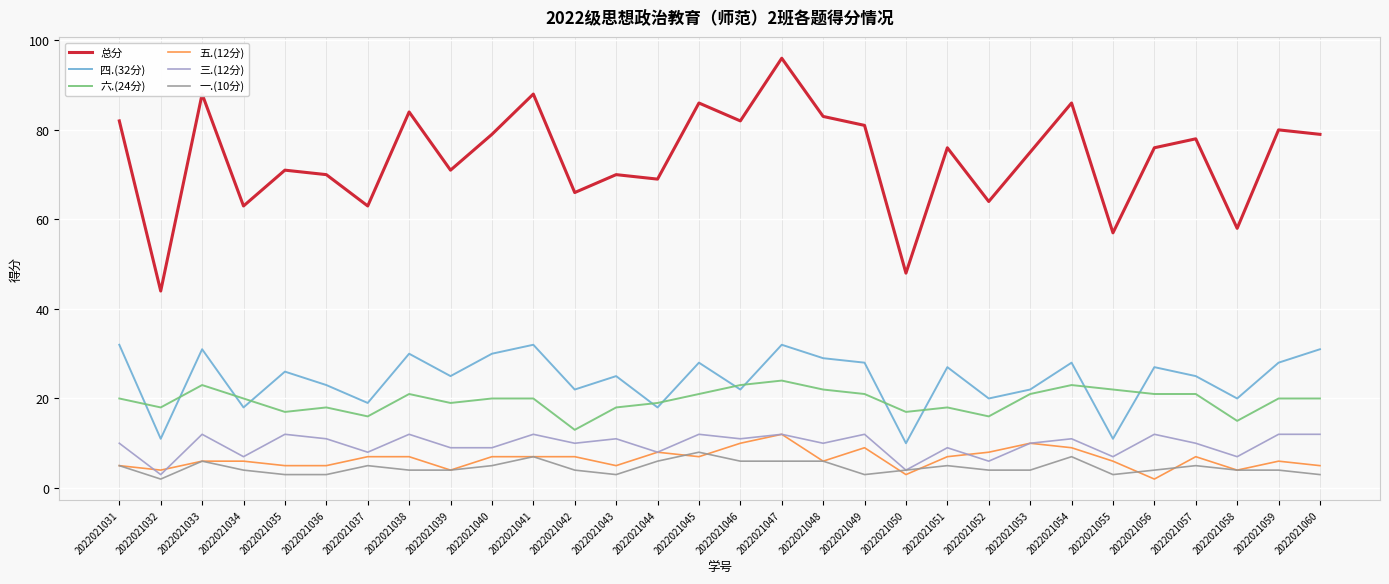

Is the value of 四.(32分) at 2022021034 greater than the value of 五.(12分) at 2022021057?

Yes